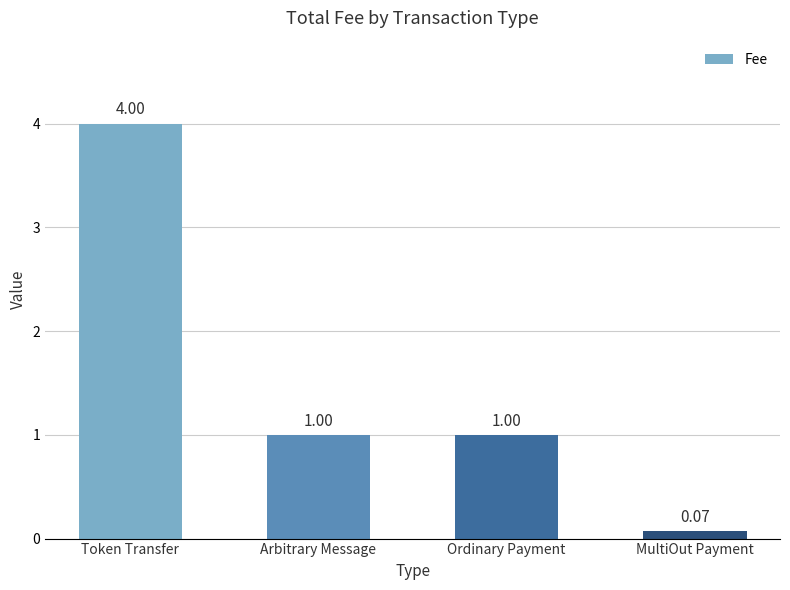

What is the change in value from Ordinary Payment to MultiOut Payment?

-0.9